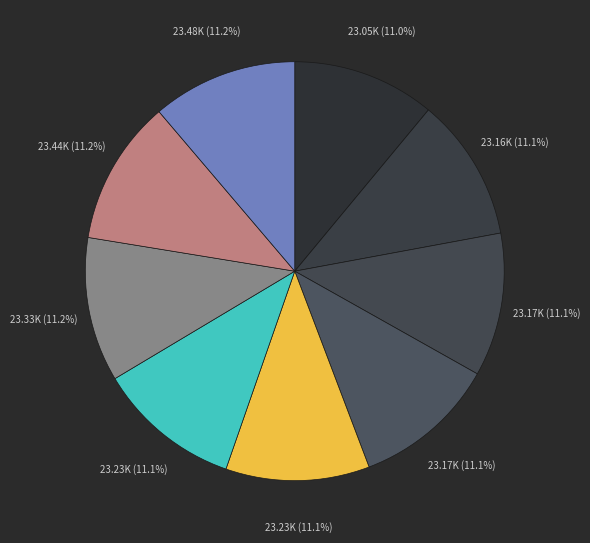

Count the number of slices in the pie.

9